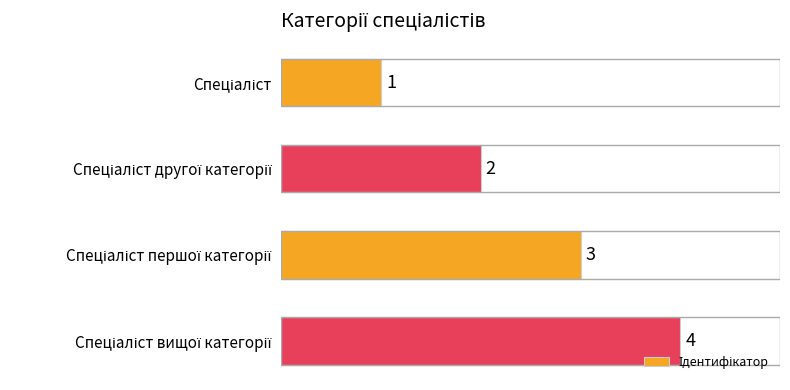

What is the value of the 2nd bar from the top?

2